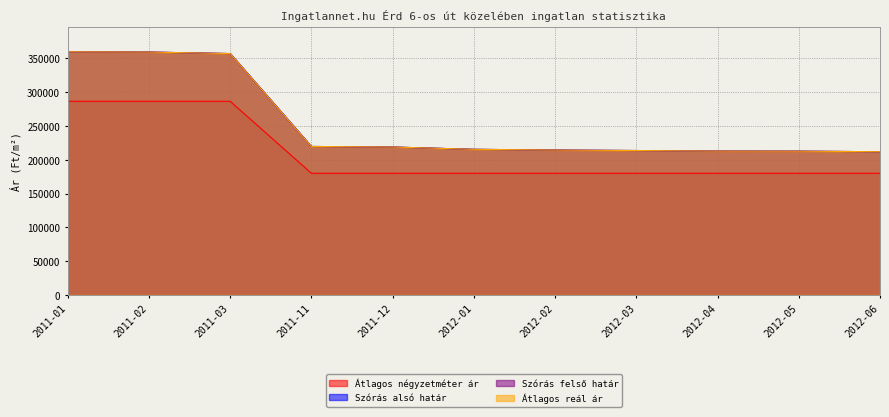

True or false: Szórás felső határ and Átlagos reál ár intersect in this chart.

False